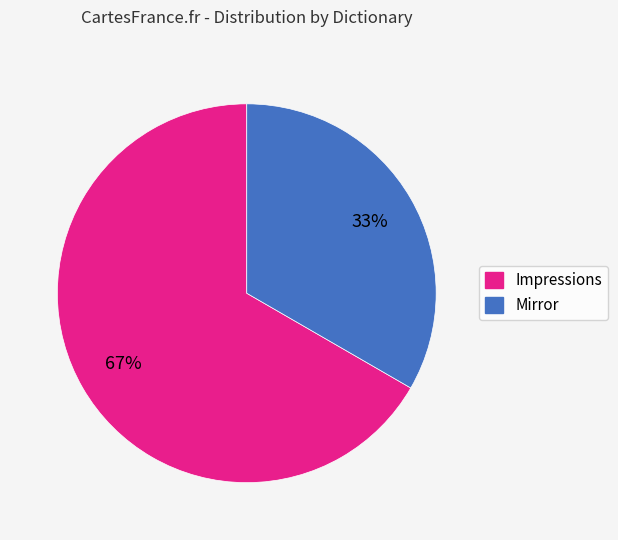

Which category has the biggest portion of the pie?

Impressions